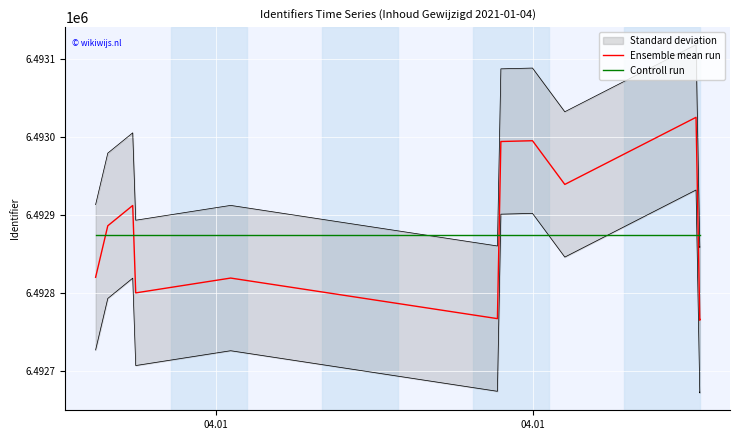

What is the sum of all Ensemble mean run values?

77914488